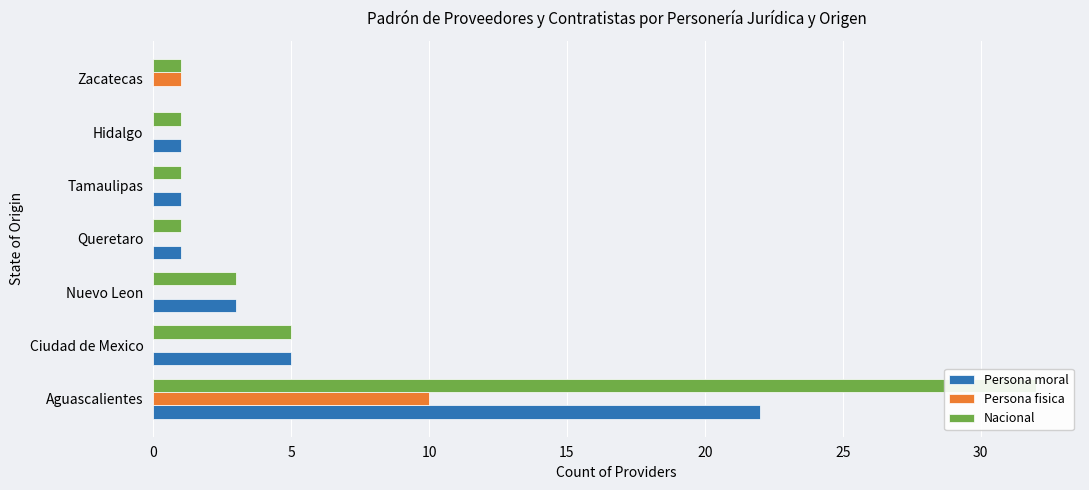

Count the number of data series in this chart.

3